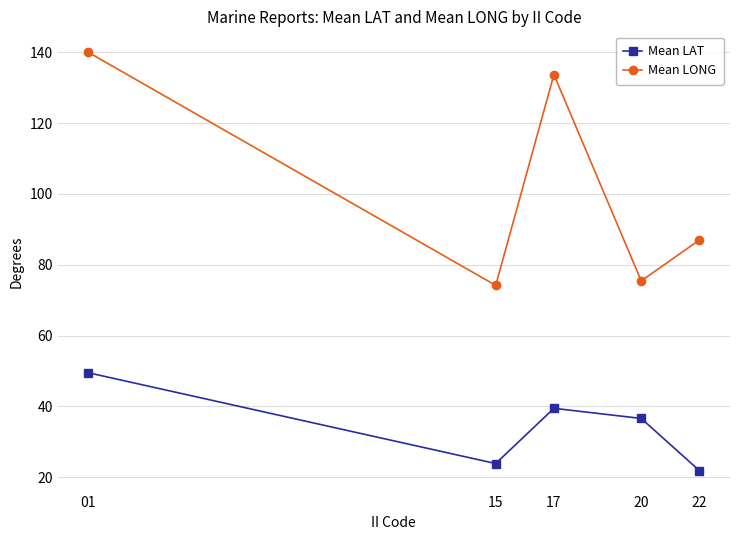

Which series has the largest range (max minus min)?

Mean LONG